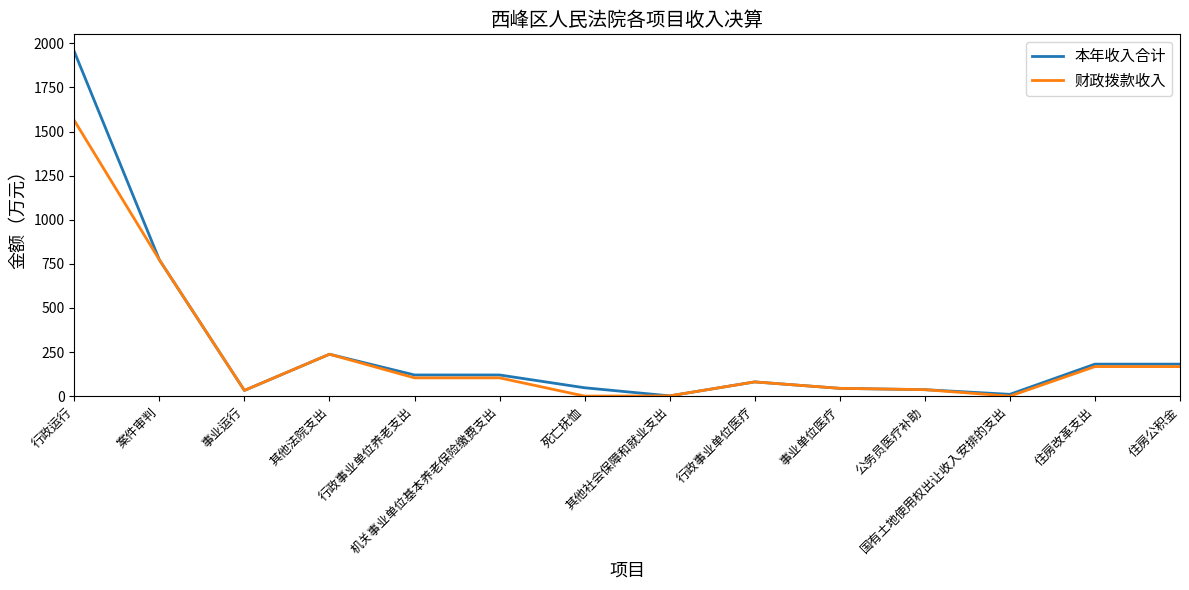

Which series has the largest range (max minus min)?

本年收入合计